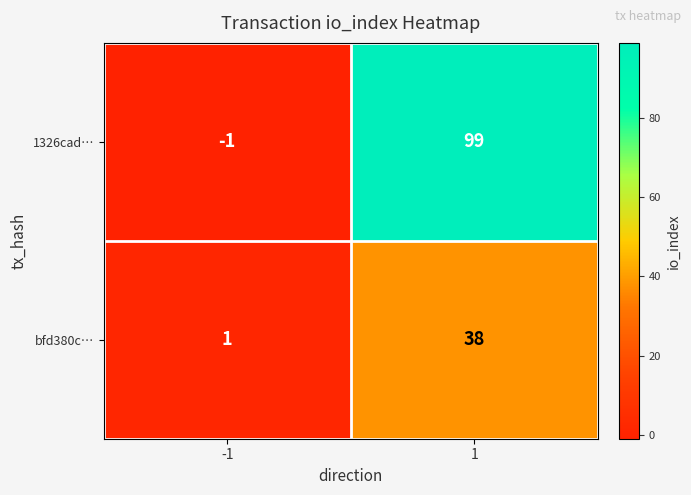

True or false: bfd380c… has a value of 1 at -1.

True